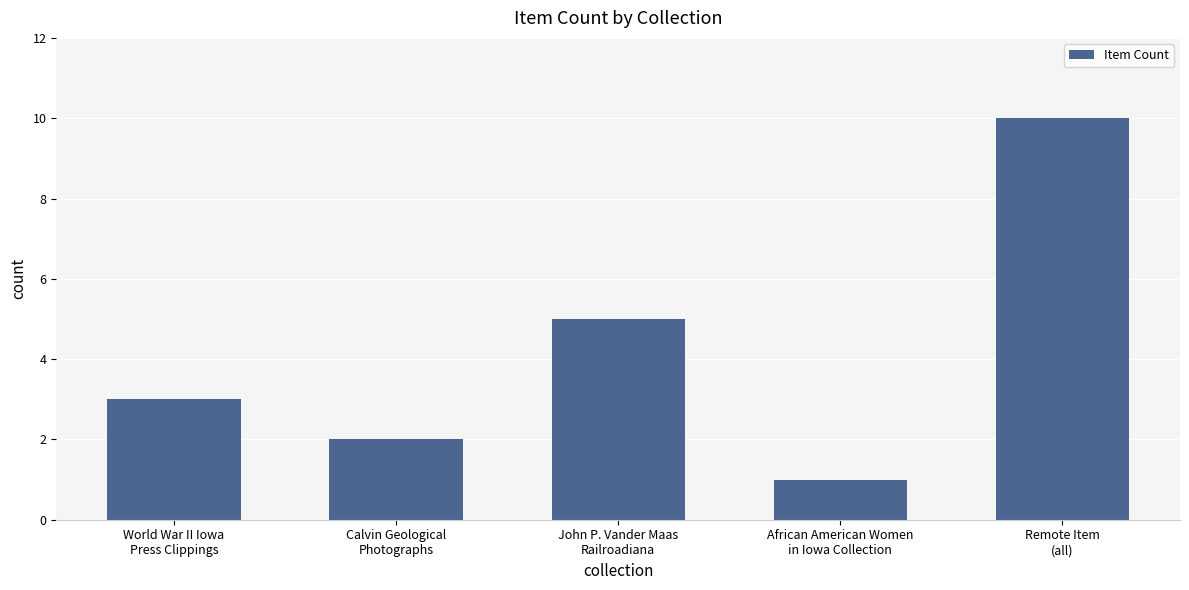

Which label corresponds to the smallest value in the chart?

African American Women
in Iowa Collection